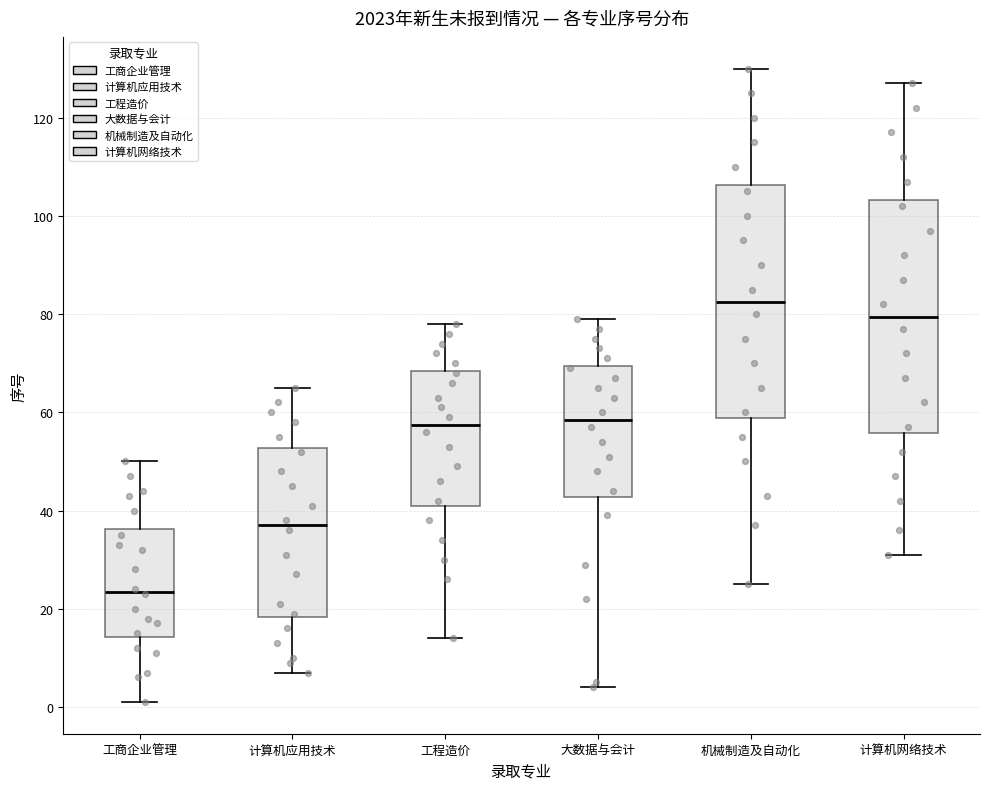

Reading left to right, transcribe this box plot: for each box, give where its median line is, the range the box spans, and where its two whiskers end, as read against the y-axis. The values are not printed on the chart, so give them approximately, as read against the axis.

工商企业管理: median 24, box 14 to 36, whiskers 2 to 50
计算机应用技术: median 38, box 18 to 52, whiskers 8 to 66
工程造价: median 58, box 42 to 68, whiskers 14 to 78
大数据与会计: median 58, box 42 to 70, whiskers 4 to 80
机械制造及自动化: median 82, box 58 to 106, whiskers 26 to 130
计算机网络技术: median 80, box 56 to 104, whiskers 32 to 128